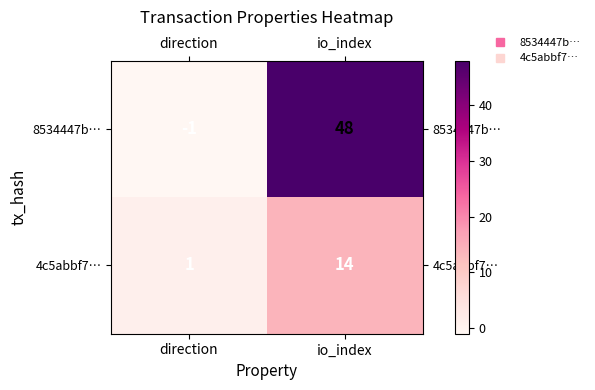

Reading left to right, list all the values displayed in this chart.

8534447b…: direction=-1	io_index=48
4c5abbf7…: direction=1	io_index=14